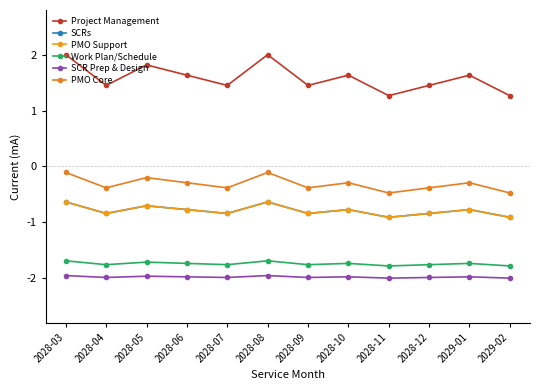

Does the chart have visible grid lines?

No